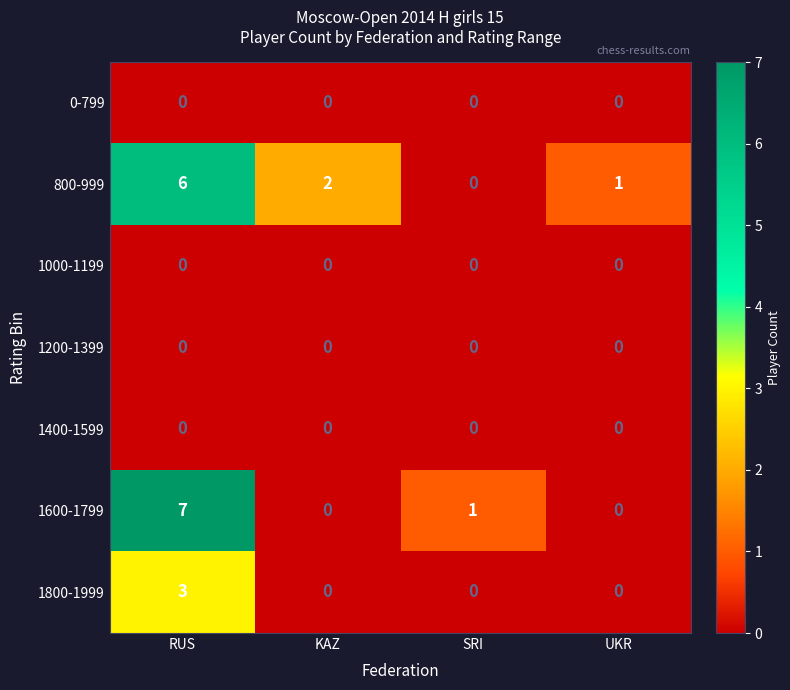

Which label corresponds to the largest value in the chart?

RUS